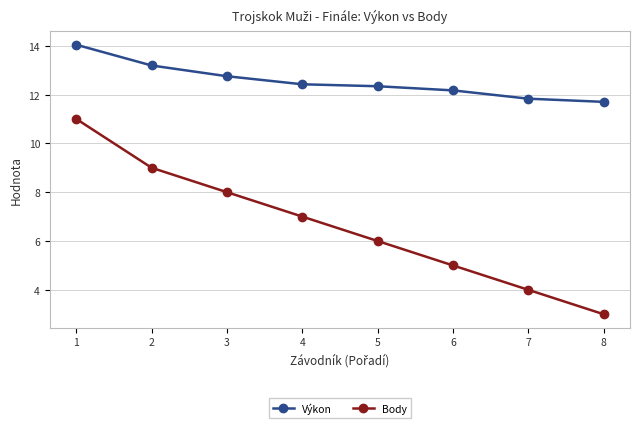

At how many categories does at least one series exceed 7?

8